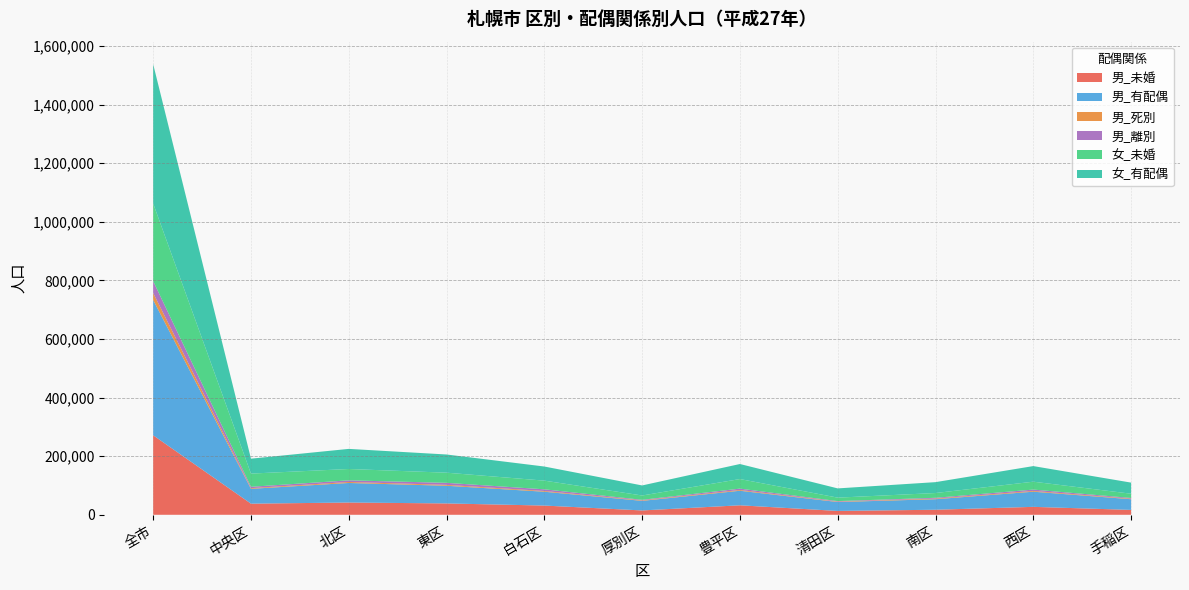

Reading right to left, transcribe all the data shown in this chart.

男_未婚: 16653	27064	17202	13130	32367	14825	31468	38777	41853	37961	271300
男_有配偶: 36460	51742	35944	30433	49646	32702	47232	60286	66753	50638	461836
男_死別: 1828	2695	2176	1422	2686	1689	2543	3079	3371	2324	23813
男_離別: 2450	4511	2664	1721	4563	1918	5677	6899	5551	4643	40597
女_未婚: 14490	26940	16277	11804	32699	14681	29625	34619	38736	45014	264885
女_有配偶: 37919	53262	37156	31552	51312	34330	48186	62119	68640	50912	475388